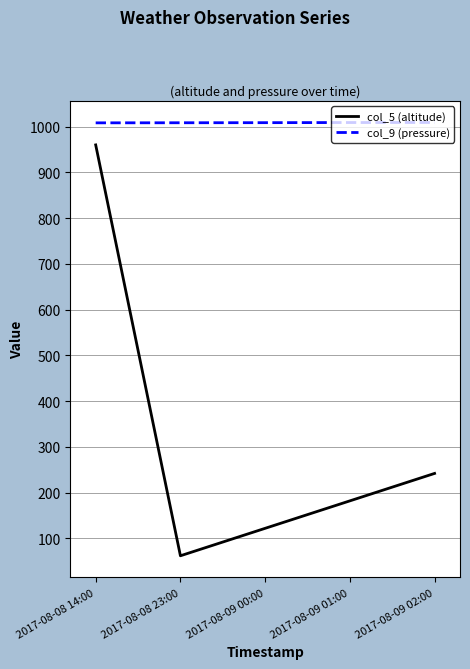

The col_5 (altitude) series shows 242.0 at 2017-08-09 02:00. True or false?

True